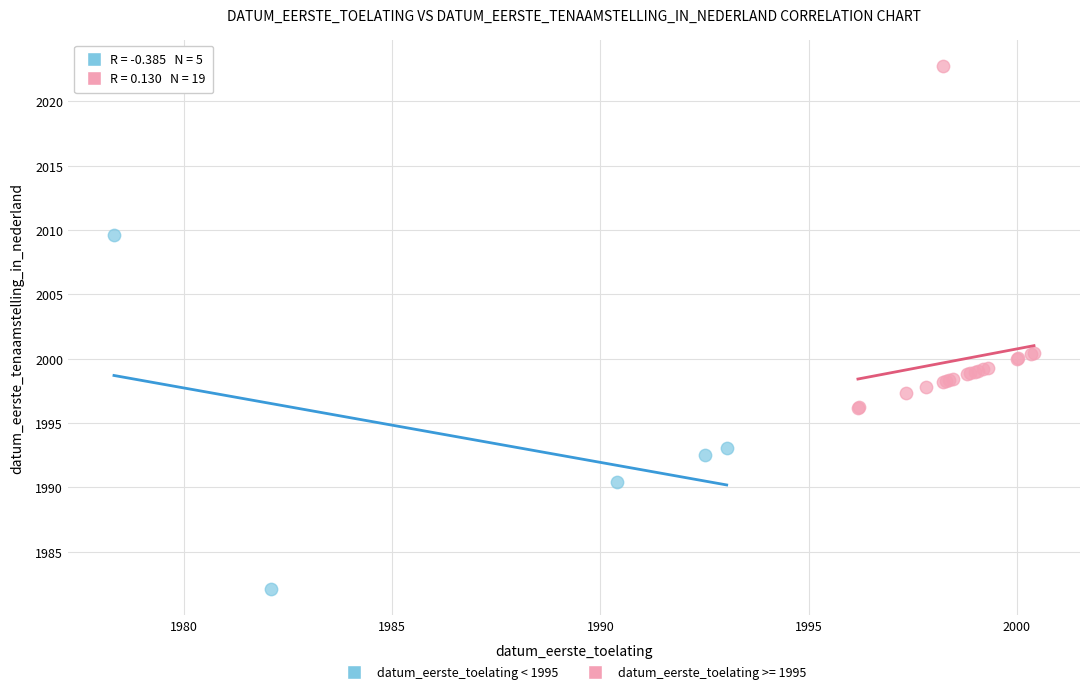

Which series reaches the maximum Y coordinate?

datum_eerste_toelating >= 1995